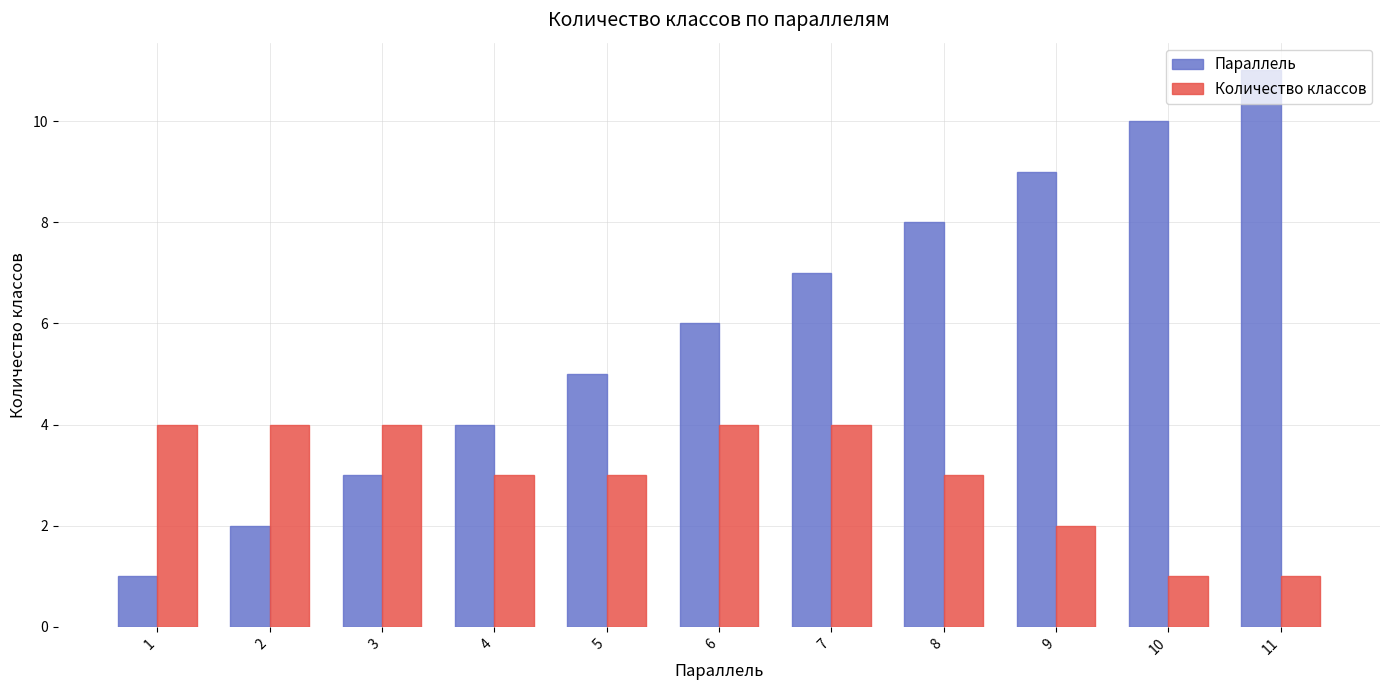

What is the sum of all Количество классов values?

33